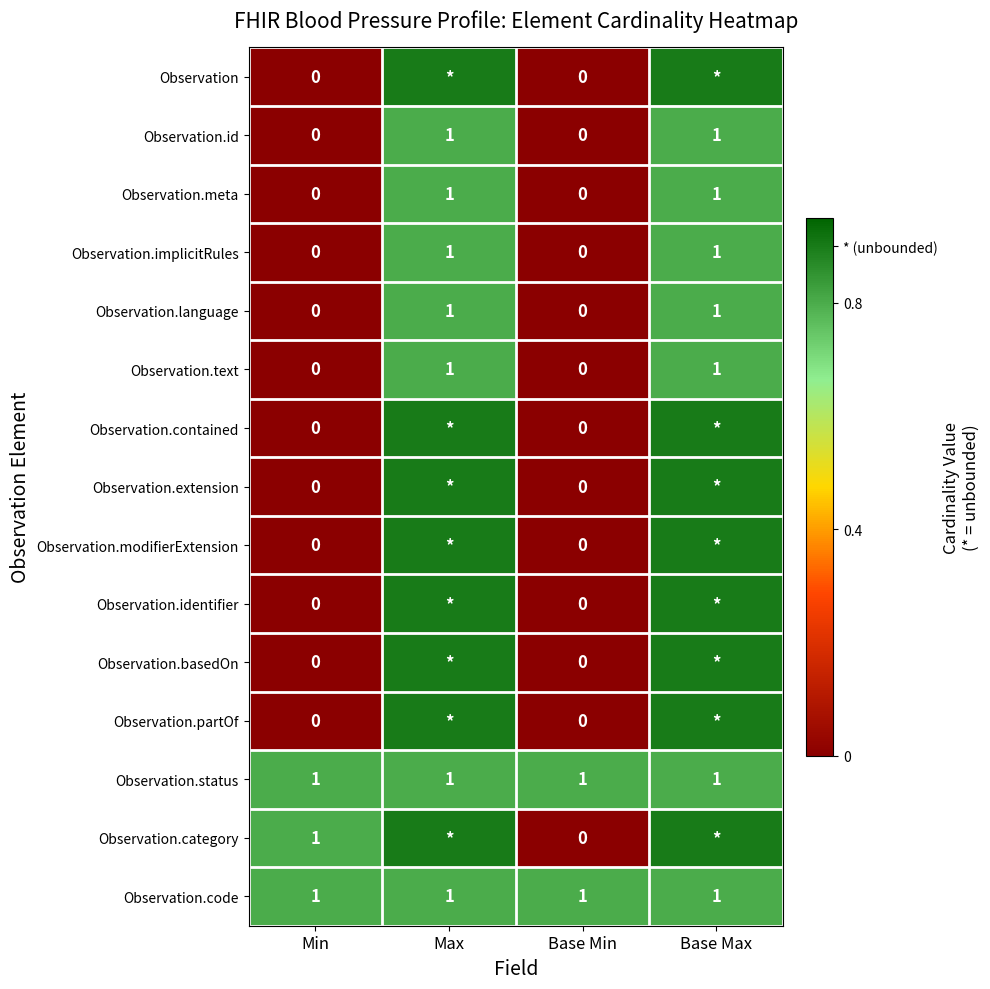

At which category is the sum across all series the highest?

Max